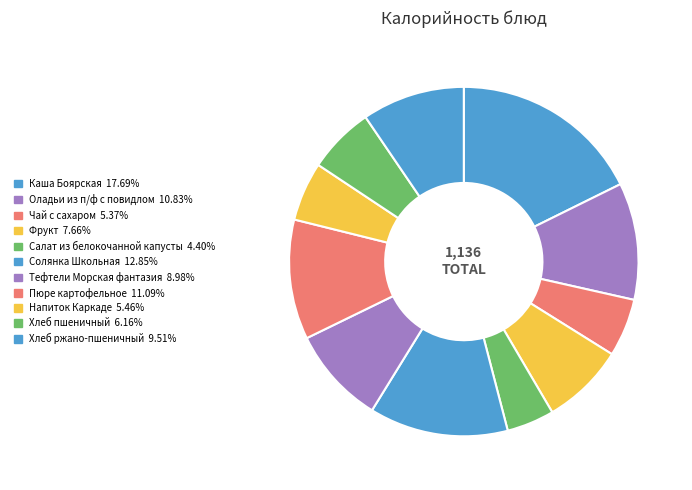

What percentage is the Пюре картофельное slice, to the nearest percent?

11%